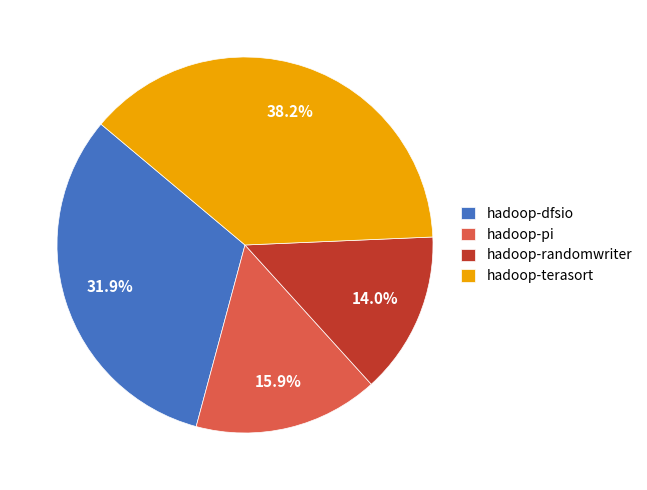

Do hadoop-dfsio and hadoop-randomwriter together represent more than half of the pie?

No